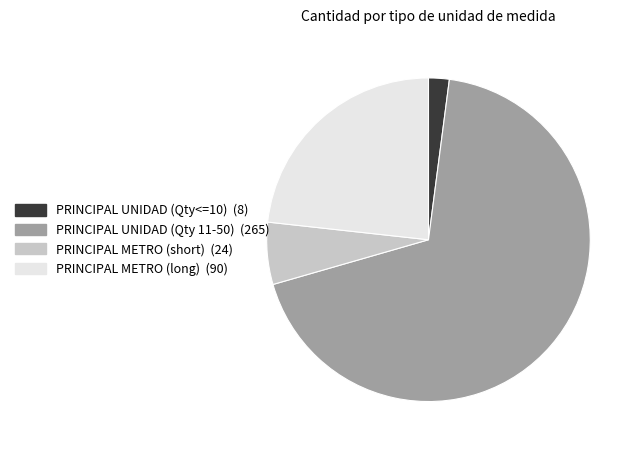

Is there any slice that represents more than half of the pie?

Yes